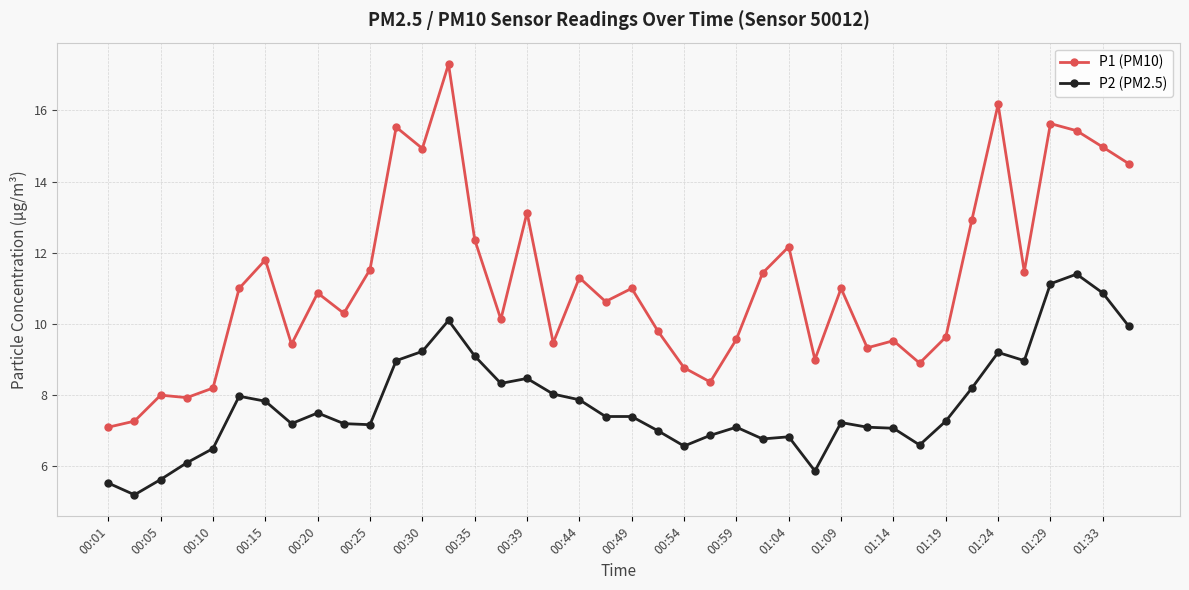

What is the average value of the P1 (PM10) series?

11.2